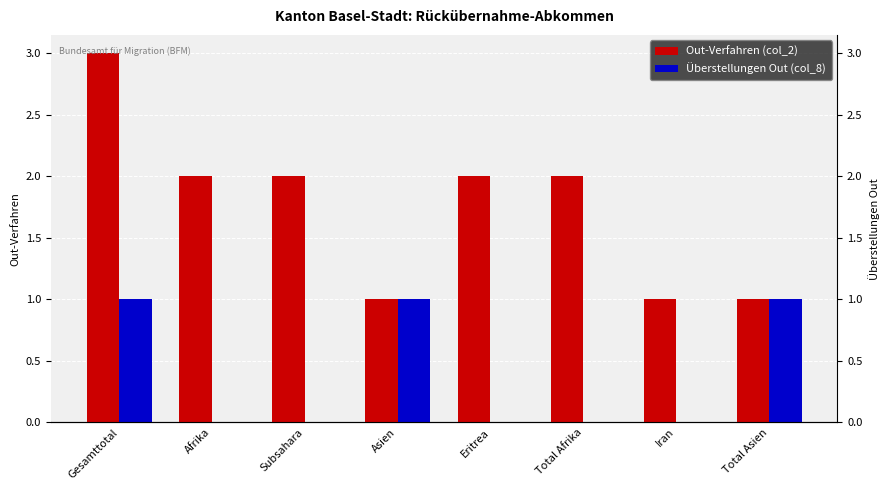

What is the sum of the Überstellungen Out (col_8) values at Gesamttotal and Afrika?

1